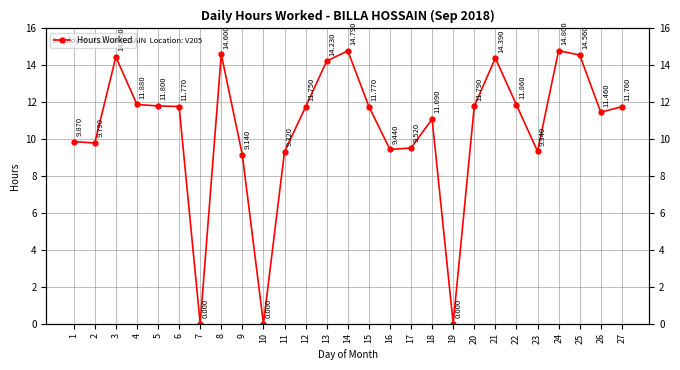

Reading left to right, list all the values displayed in this chart.

9.9	9.8	14.5	11.9	11.8	11.8	0.0	14.6	9.1	0.0	9.3	11.8	14.2	14.8	11.8	9.4	9.5	11.1	0.0	11.8	14.4	11.9	9.3	14.8	14.6	11.5	11.8